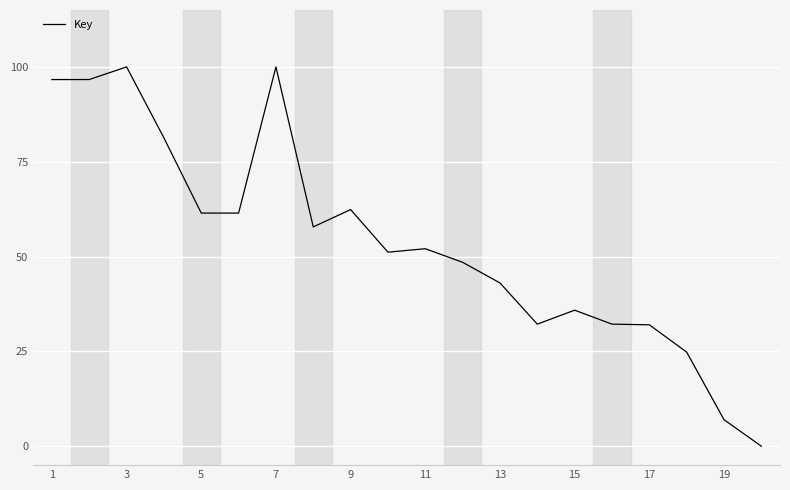

How many distinct data groups are displayed?

1